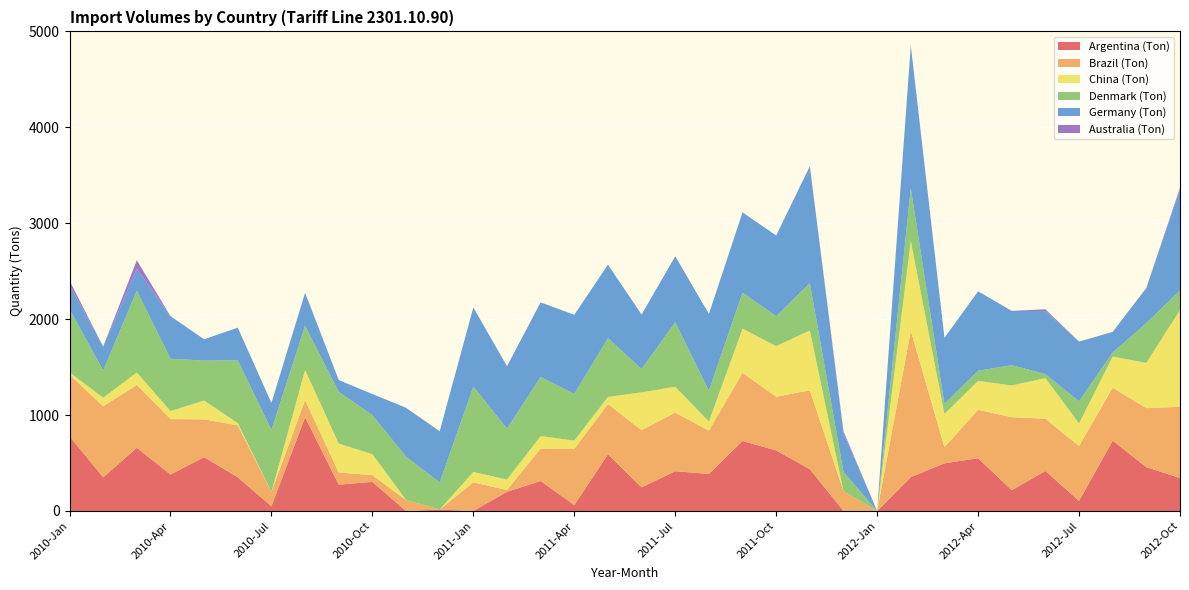

Reading right to left, what are all the values shown in this chart?

Argentina (Ton): 2012-Oct=344	2012-Sep=457	2012-Aug=733	2012-Jul=105	2012-Jun=417	2012-May=217	2012-Apr=550	2012-Mar=497	2012-Feb=353	2012-Jan=0	2011-Dec=0	2011-Nov=436	2011-Oct=631	2011-Sep=730	2011-Aug=386	2011-Jul=415	2011-Jun=246	2011-May=591	2011-Apr=62	2011-Mar=313	2011-Feb=200	2011-Jan=0	2010-Dec=15	2010-Nov=0	2010-Oct=303	2010-Sep=275	2010-Aug=978	2010-Jul=49	2010-Jun=351	2010-May=561	2010-Apr=380	2010-Mar=659	2010-Feb=351	2010-Jan=778
Brazil (Ton): 2012-Oct=742	2012-Sep=615	2012-Aug=553	2012-Jul=571	2012-Jun=545	2012-May=761	2012-Apr=505	2012-Mar=168	2012-Feb=1527	2012-Jan=0	2011-Dec=207	2011-Nov=822	2011-Oct=560	2011-Sep=711	2011-Aug=452	2011-Jul=611	2011-Jun=596	2011-May=524	2011-Apr=585	2011-Mar=337	2011-Feb=19	2011-Jan=298	2010-Dec=0	2010-Nov=115	2010-Oct=71	2010-Sep=126	2010-Aug=178	2010-Jul=149	2010-Jun=542	2010-May=394	2010-Apr=578	2010-Mar=655	2010-Feb=740	2010-Jan=644
China (Ton): 2012-Oct=1009	2012-Sep=472	2012-Aug=324	2012-Jul=237	2012-Jun=423	2012-May=331	2012-Apr=301	2012-Mar=347	2012-Feb=937	2012-Jan=0	2011-Dec=0	2011-Nov=624	2011-Oct=528	2011-Sep=460	2011-Aug=95	2011-Jul=269	2011-Jun=395	2011-May=74	2011-Apr=87	2011-Mar=131	2011-Feb=109	2011-Jan=109	2010-Dec=0	2010-Nov=0	2010-Oct=218	2010-Sep=302	2010-Aug=314	2010-Jul=0	2010-Jun=23	2010-May=197	2010-Apr=83	2010-Mar=130	2010-Feb=90	2010-Jan=22
Denmark (Ton): 2012-Oct=205	2012-Sep=415	2012-Aug=42	2012-Jul=230	2012-Jun=42	2012-May=211	2012-Apr=106	2012-Mar=105	2012-Feb=549	2012-Jan=0	2011-Dec=200	2011-Nov=493	2011-Oct=313	2011-Sep=375	2011-Aug=322	2011-Jul=673	2011-Jun=243	2011-May=613	2011-Apr=487	2011-Mar=616	2011-Feb=531	2011-Jan=890	2010-Dec=282	2010-Nov=451	2010-Oct=406	2010-Sep=540	2010-Aug=461	2010-Jul=646	2010-Jun=654	2010-May=416	2010-Apr=546	2010-Mar=853	2010-Feb=283	2010-Jan=662
Germany (Ton): 2012-Oct=1050	2012-Sep=366	2012-Aug=215	2012-Jul=623	2012-Jun=657	2012-May=566	2012-Apr=828	2012-Mar=688	2012-Feb=1487	2012-Jan=0	2011-Dec=404	2011-Nov=1219	2011-Oct=840	2011-Sep=837	2011-Aug=799	2011-Jul=688	2011-Jun=568	2011-May=766	2011-Apr=824	2011-Mar=778	2011-Feb=650	2011-Jan=825	2010-Dec=534	2010-Nov=510	2010-Oct=221	2010-Sep=122	2010-Aug=344	2010-Jul=282	2010-Jun=341	2010-May=222	2010-Apr=444	2010-Mar=229	2010-Feb=250	2010-Jan=251
Australia (Ton): 2012-Oct=20	2012-Sep=1	2012-Aug=0	2012-Jul=0	2012-Jun=19	2012-May=0	2012-Apr=0	2012-Mar=0	2012-Feb=0	2012-Jan=0	2011-Dec=20	2011-Nov=0	2011-Oct=0	2011-Sep=0	2011-Aug=0	2011-Jul=0	2011-Jun=0	2011-May=0	2011-Apr=0	2011-Mar=0	2011-Feb=0	2011-Jan=0	2010-Dec=0	2010-Nov=0	2010-Oct=0	2010-Sep=0	2010-Aug=0	2010-Jul=0	2010-Jun=0	2010-May=0	2010-Apr=0	2010-Mar=87	2010-Feb=0	2010-Jan=43